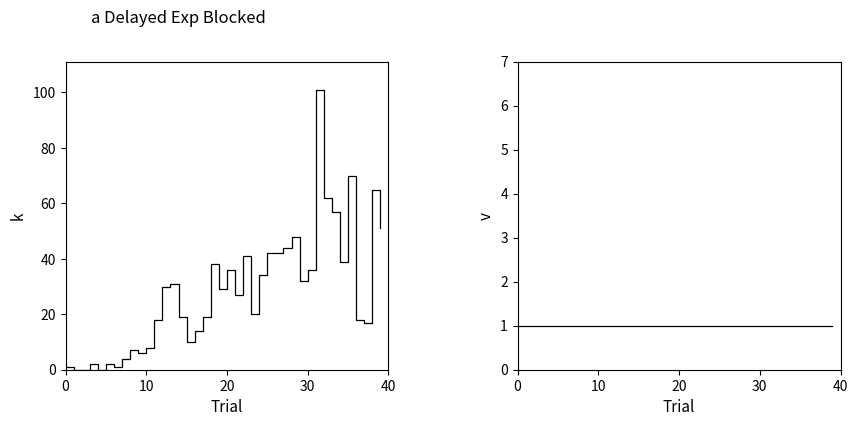

True or false: k has more than 1 interior local peaks.

True